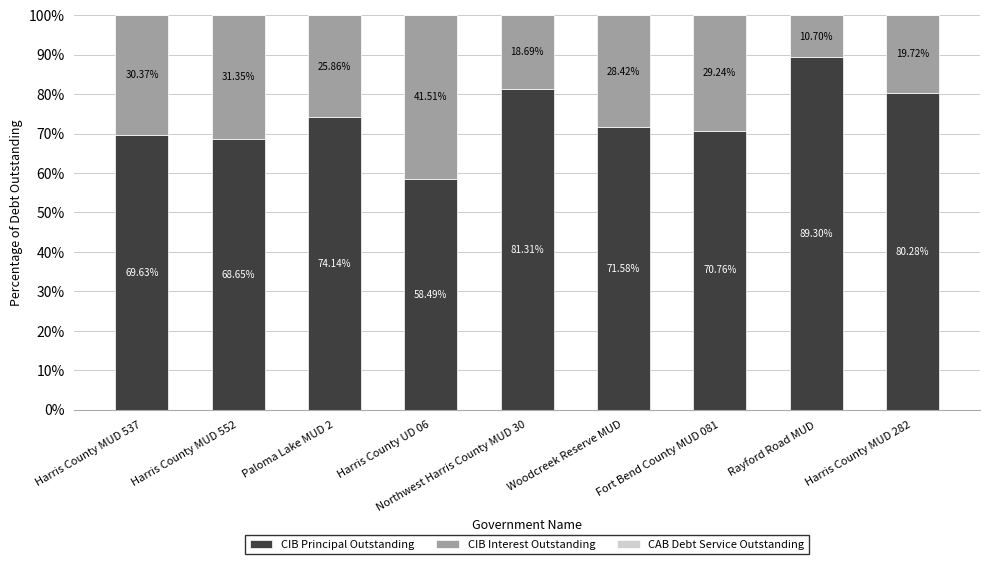

What is the sum of all CIB Principal Outstanding values?

664.1